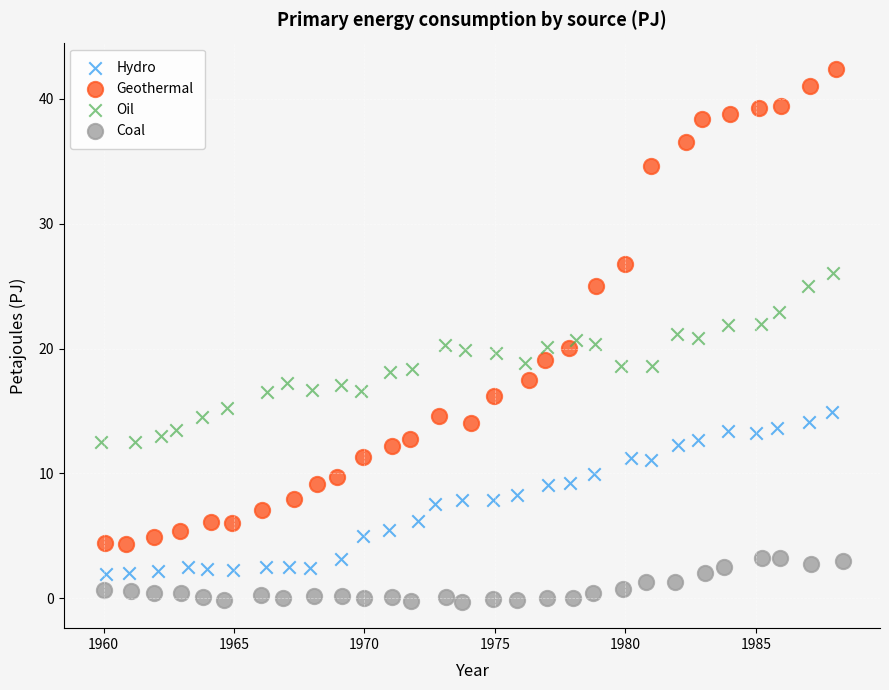

Which series contains the highest Y value?

Geothermal